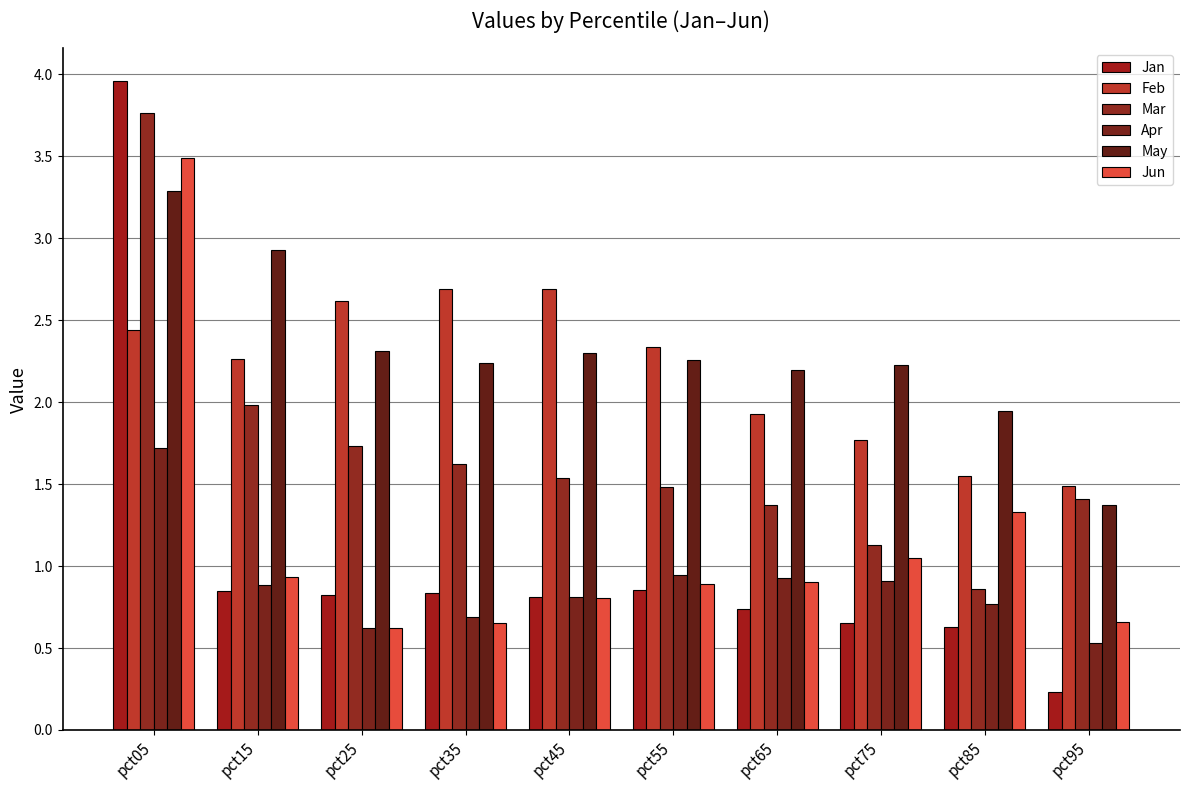

What is the sum of all Jun values?

11.3